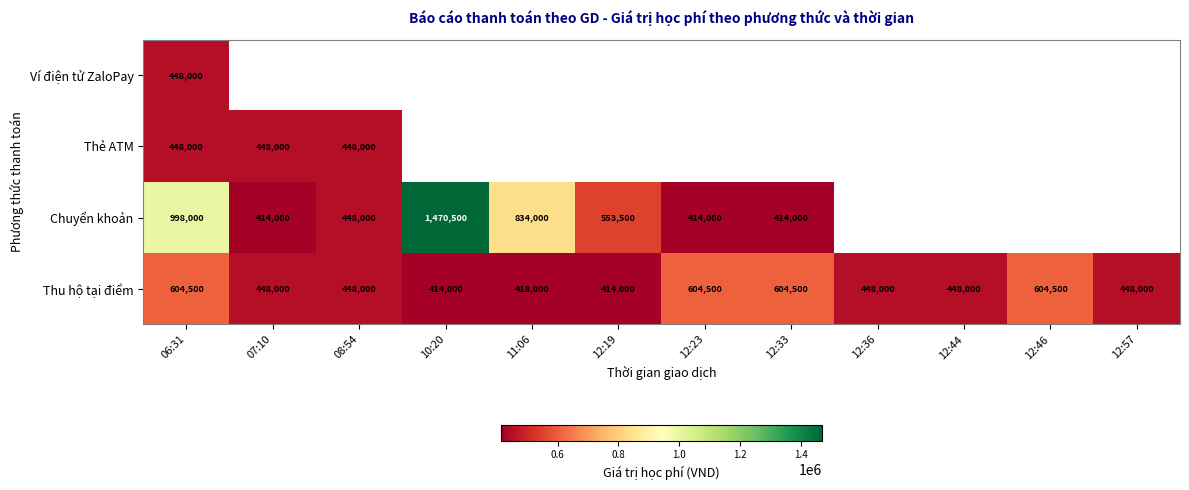

What is the spread (max minus min) of values at 06:31?

550000